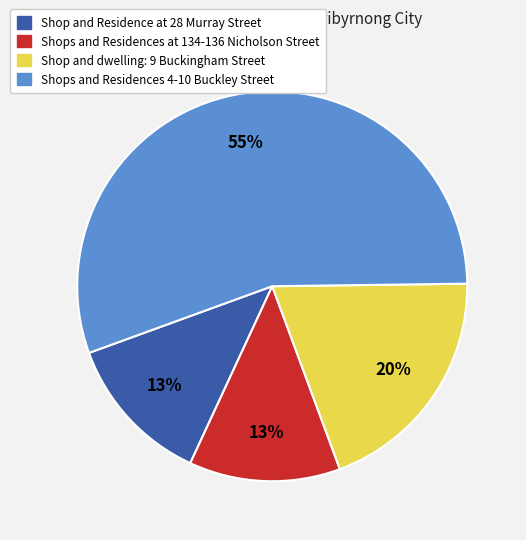

Does any single category account for the majority?

Yes